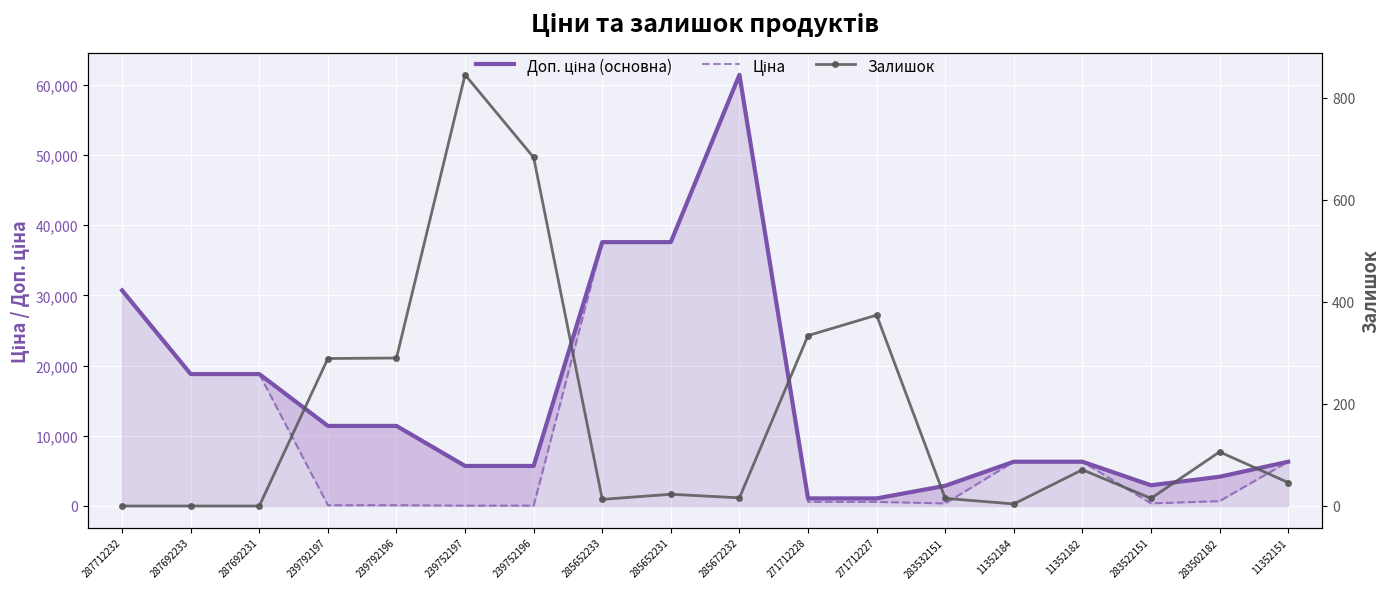

What is the difference between the highest and lowest values at 239792196?

11295.9